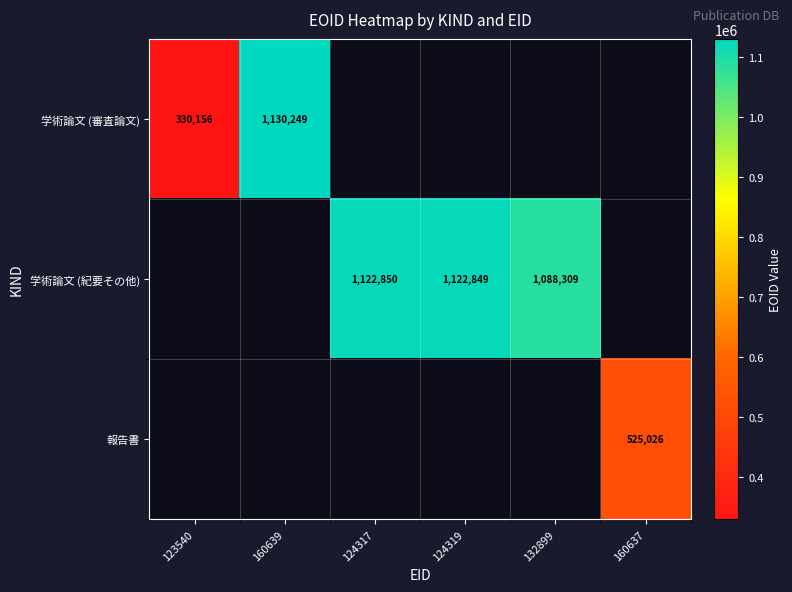

Is it true that 学術論文 (審査論文) equals 330156 at 123540?

True